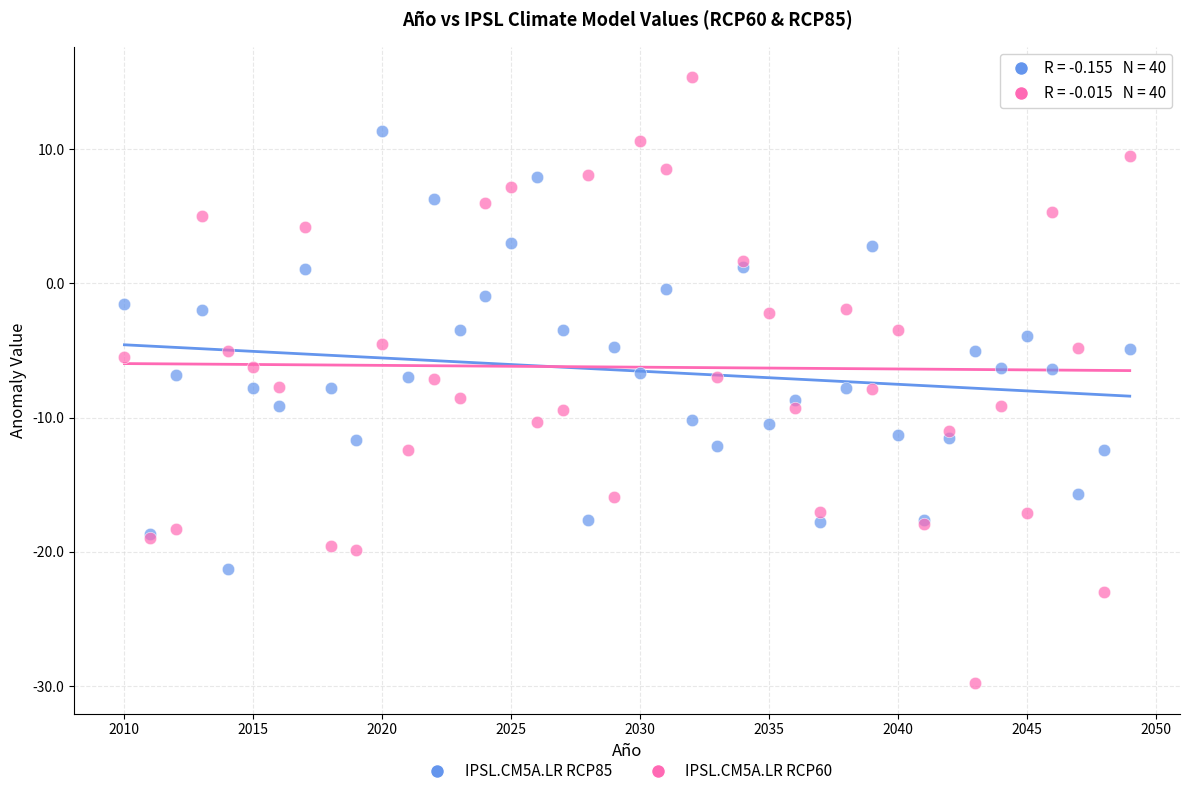

What are all the series names shown in the legend?

IPSL.CM5A.LR RCP85, IPSL.CM5A.LR RCP60